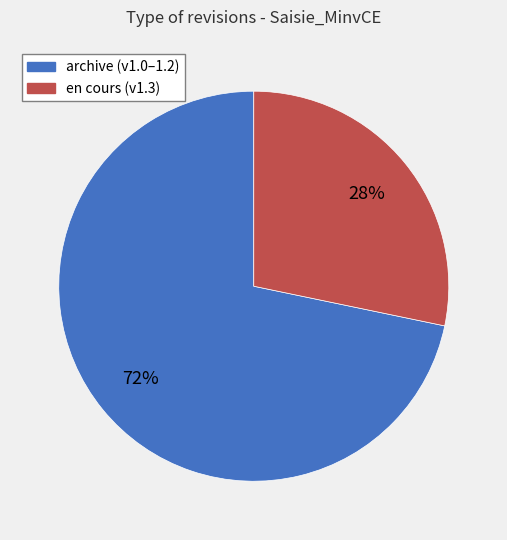

To the nearest percent, what percentage of the pie is en cours (v1.3)?

28%